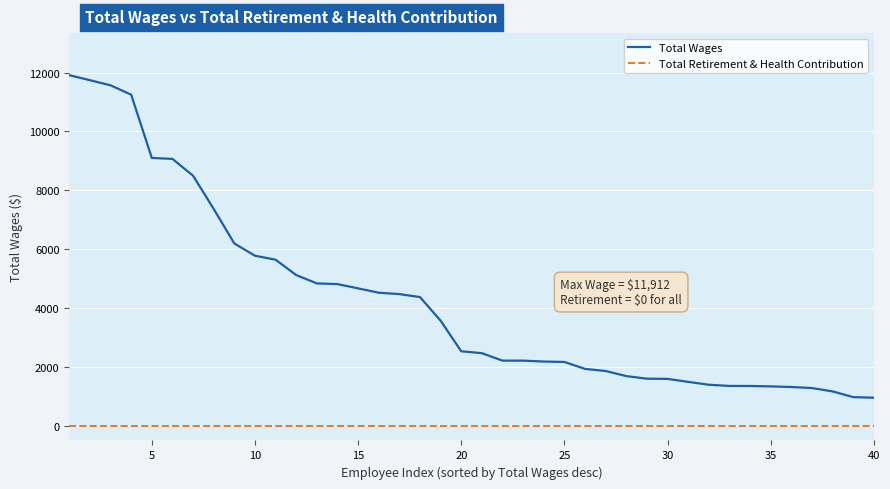

What is the lowest value of the Total Wages series?

952